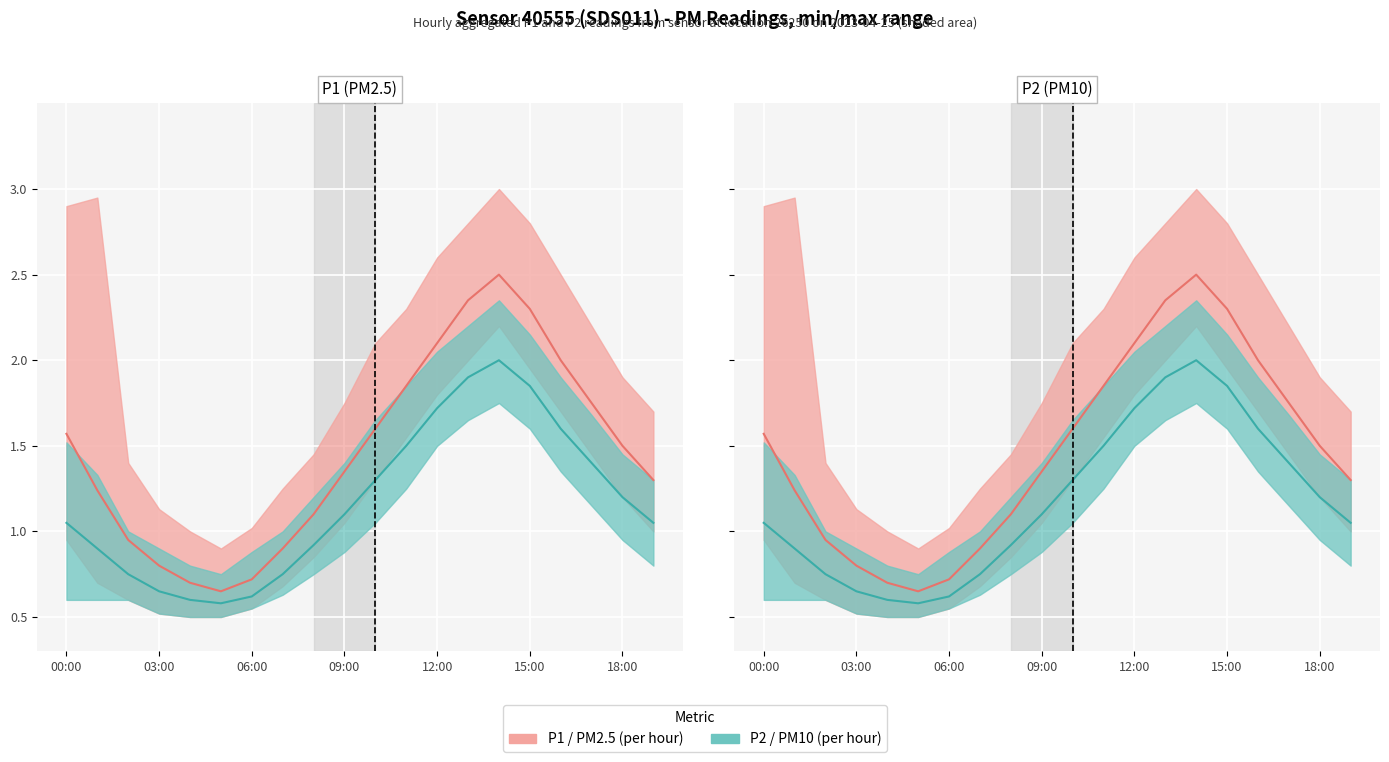

Where does the P2 series first go above 1?

00:00